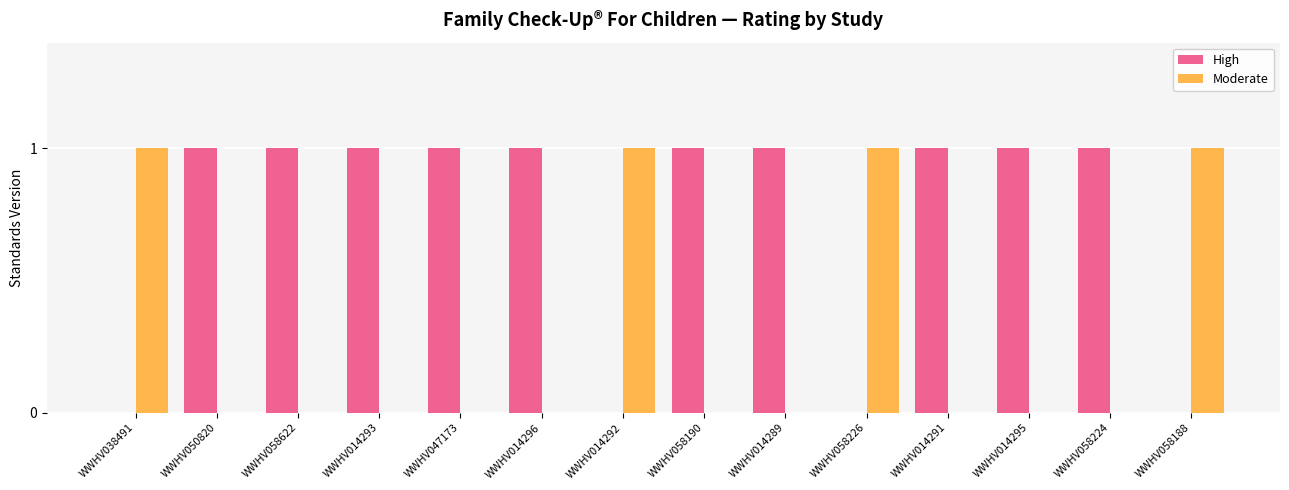

Is it true that High equals 1 at WWHV014291?

True